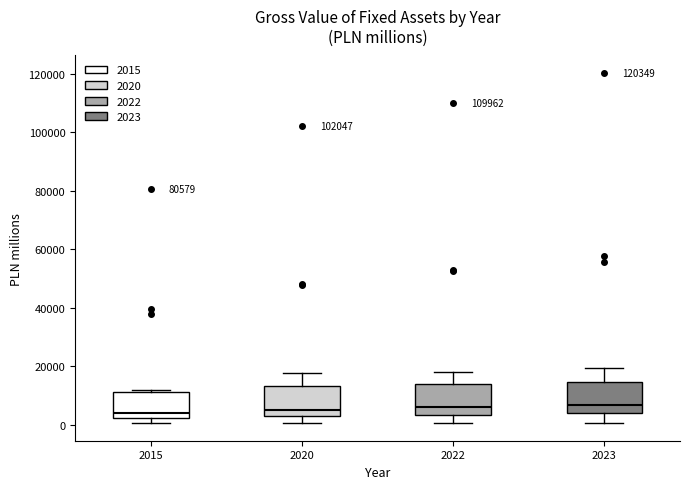

Reading left to right, transcribe this box plot: for each box, give where its median line is, the range the box spans, and where its two whiskers end, as read against the y-axis. The values are not printed on the chart, so give them approximately, as read against the axis.

2015: median 4000, box 2000 to 12000, whiskers 0 to 12000 (just above the box's upper edge)
2020: median 6000, box 2000 to 14000, whiskers 0 to 18000
2022: median 6000, box 4000 to 14000, whiskers 0 to 18000
2023: median 6000, box 4000 to 14000, whiskers 0 to 20000